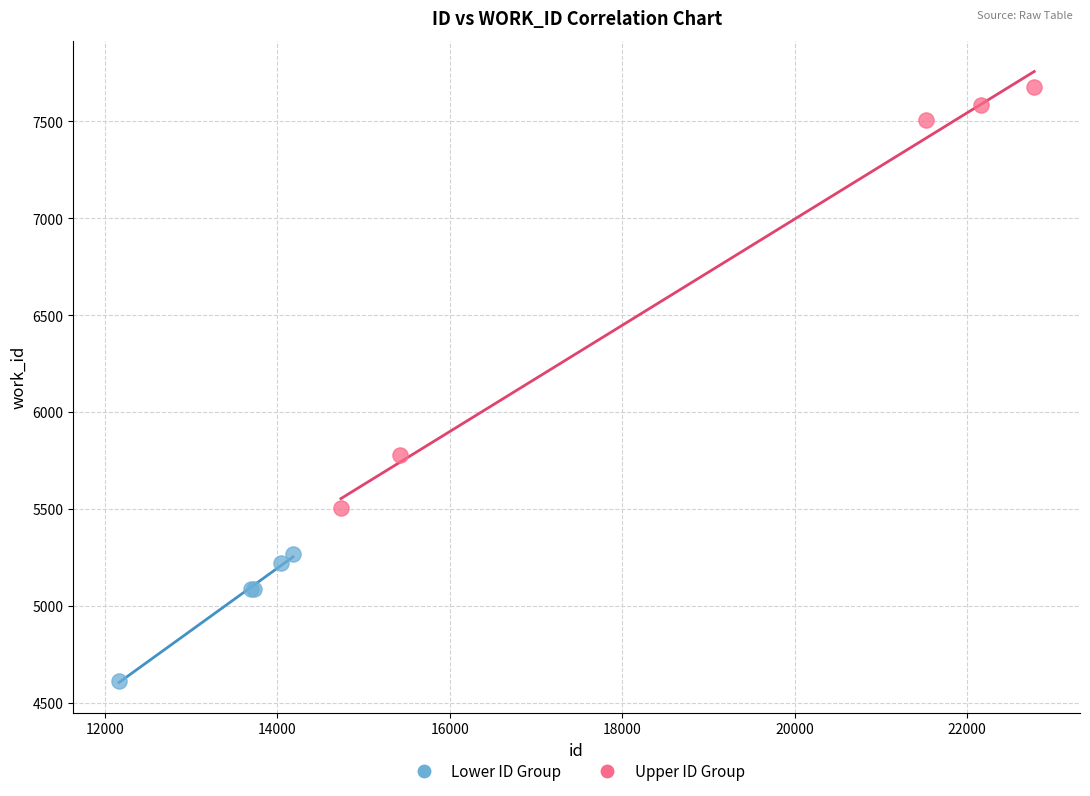

Which series reaches the minimum Y coordinate?

Lower ID Group